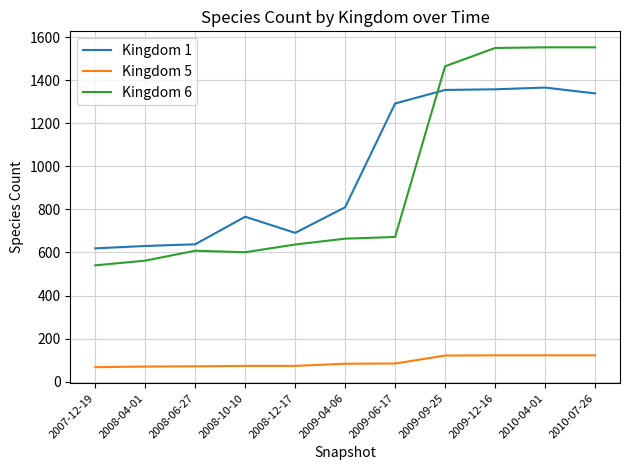

The value of Kingdom 1 at 2009-06-17 is 1292. True or false?

True